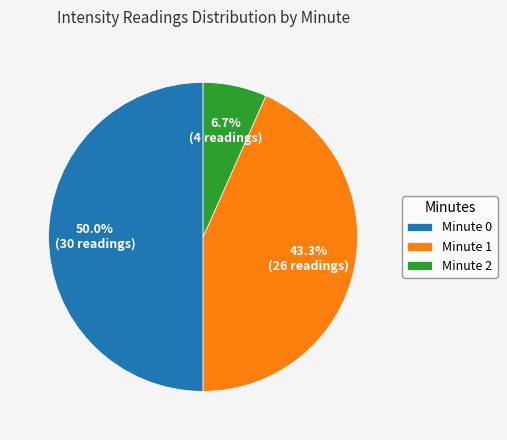

Which slice is the smallest?

Minute 2